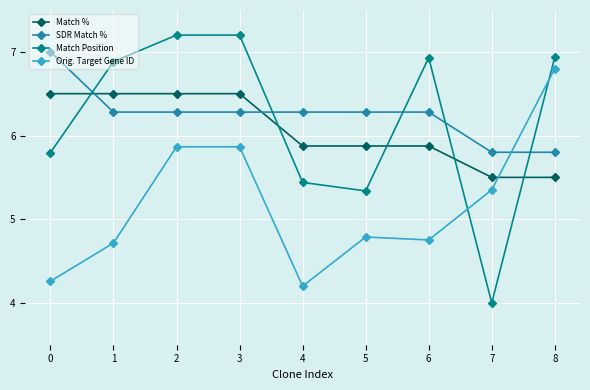

Between 4 and 6, which series saw the biggest shift?

Match Position